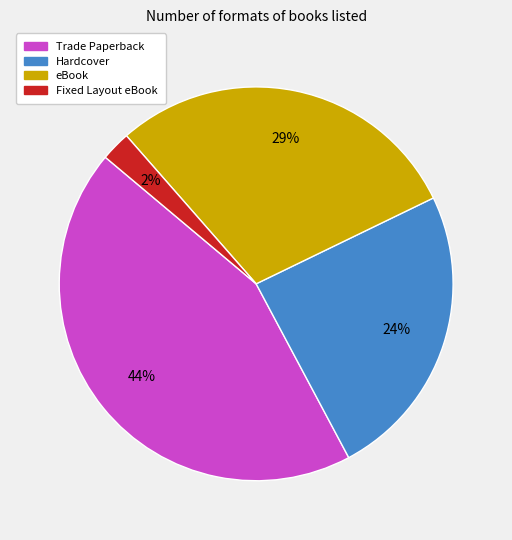

Is it true that Hardcover is 34% of the pie?

False